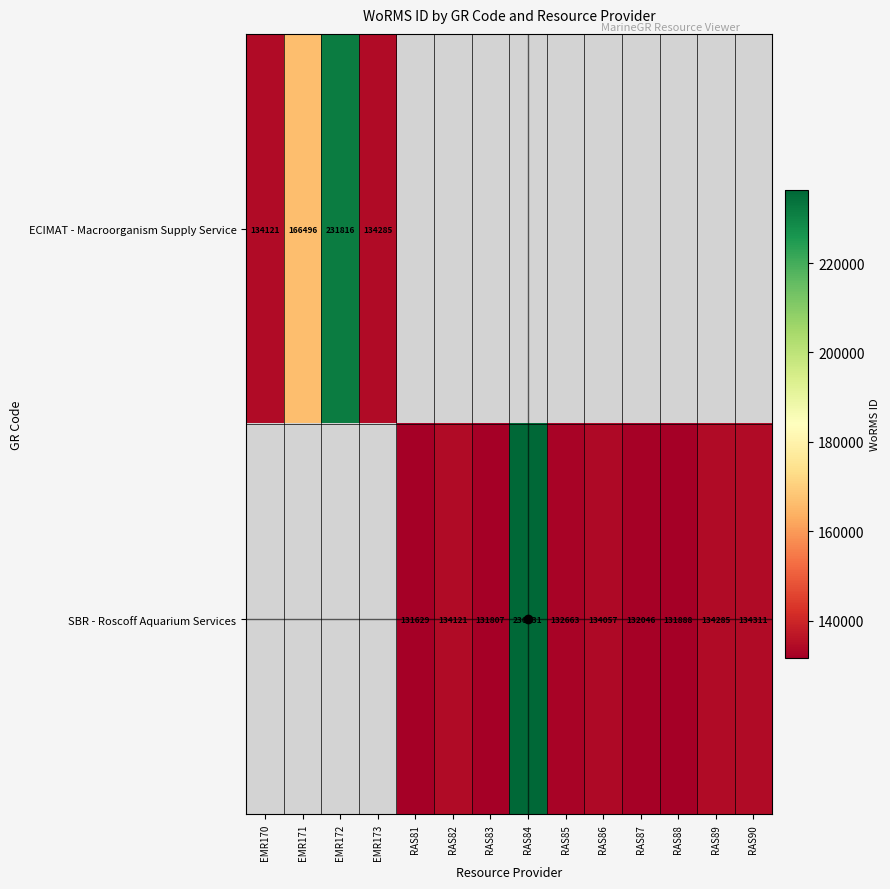

The ECIMAT - Macroorganism Supply Service series shows 76037 at EMR170. True or false?

False